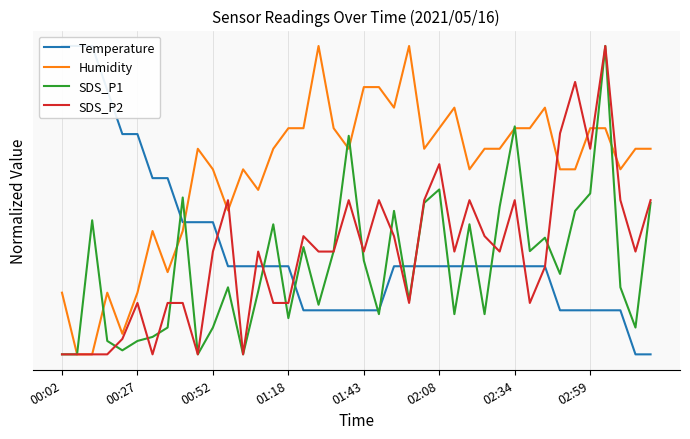

What is the difference between the second highest and second lowest values in the Humidity series?

1.0